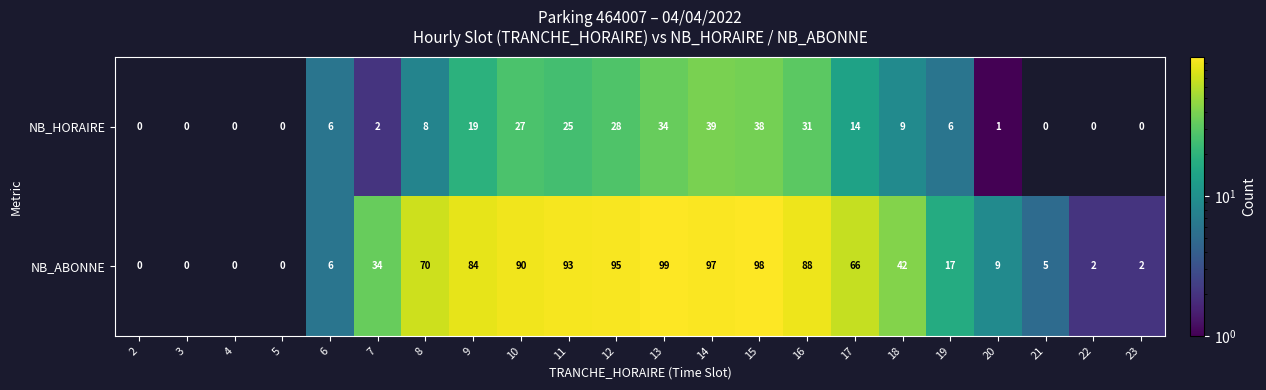

How many data points does each series have?

22